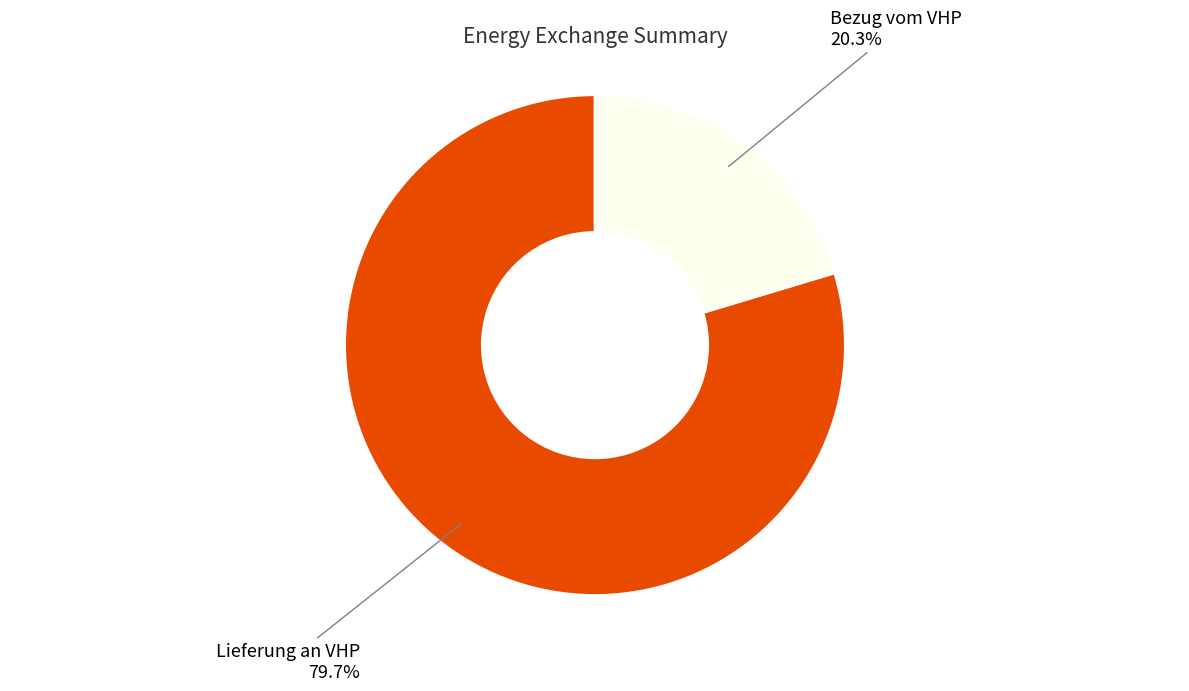

Is there a majority slice in this chart?

Yes